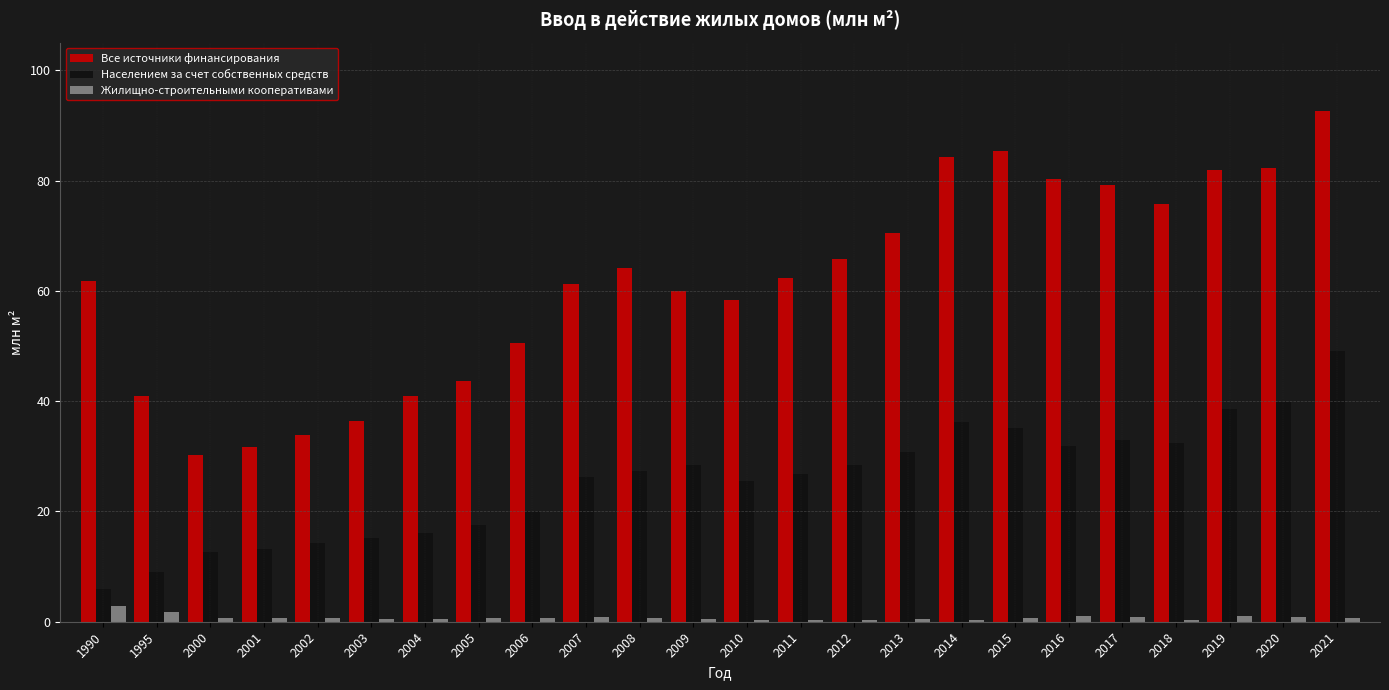

How many series are shown in this chart?

3